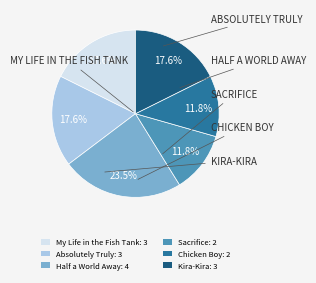

Count the number of slices in the pie.

6